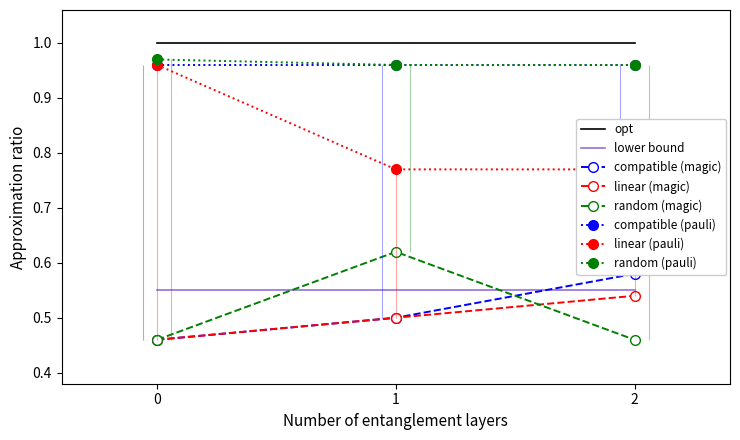

What is the difference between the maximum and minimum values in the compatible (magic) series?

0.1